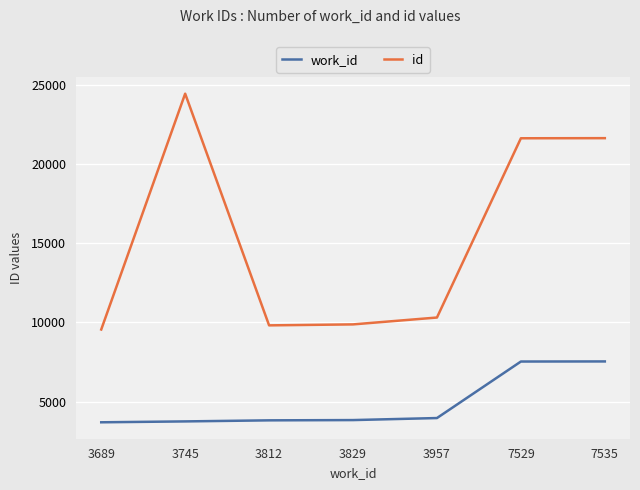

How many values in the work_id series are below 3829?

3